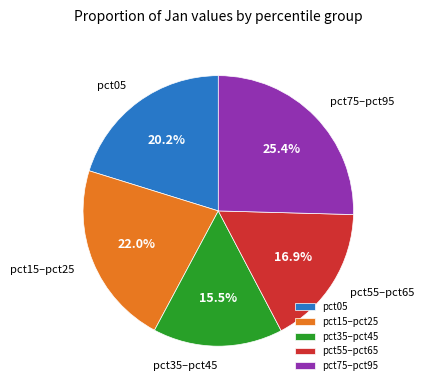

Which slice is the largest?

pct75–pct95